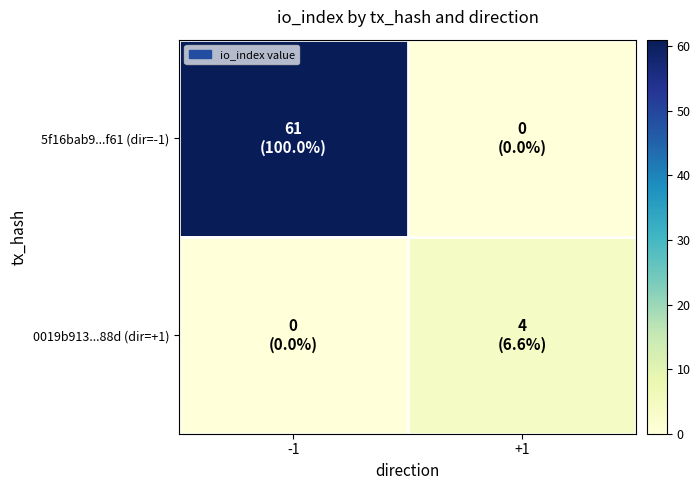

How many data points does each series have?

2